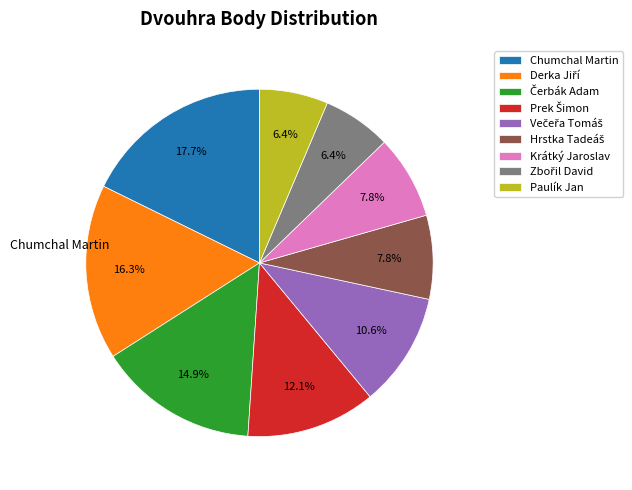

Is there any slice that represents more than half of the pie?

No